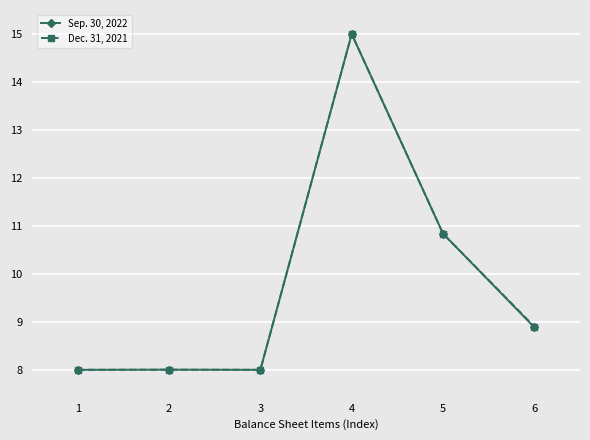

Reading left to right, what are all the values shown in this chart?

Sep. 30, 2022: 1=8.0	2=8.0	3=8.0	4=15.0	5=10.8	6=8.9
Dec. 31, 2021: 1=8.0	2=8.0	3=8.0	4=15.0	5=10.8	6=8.9